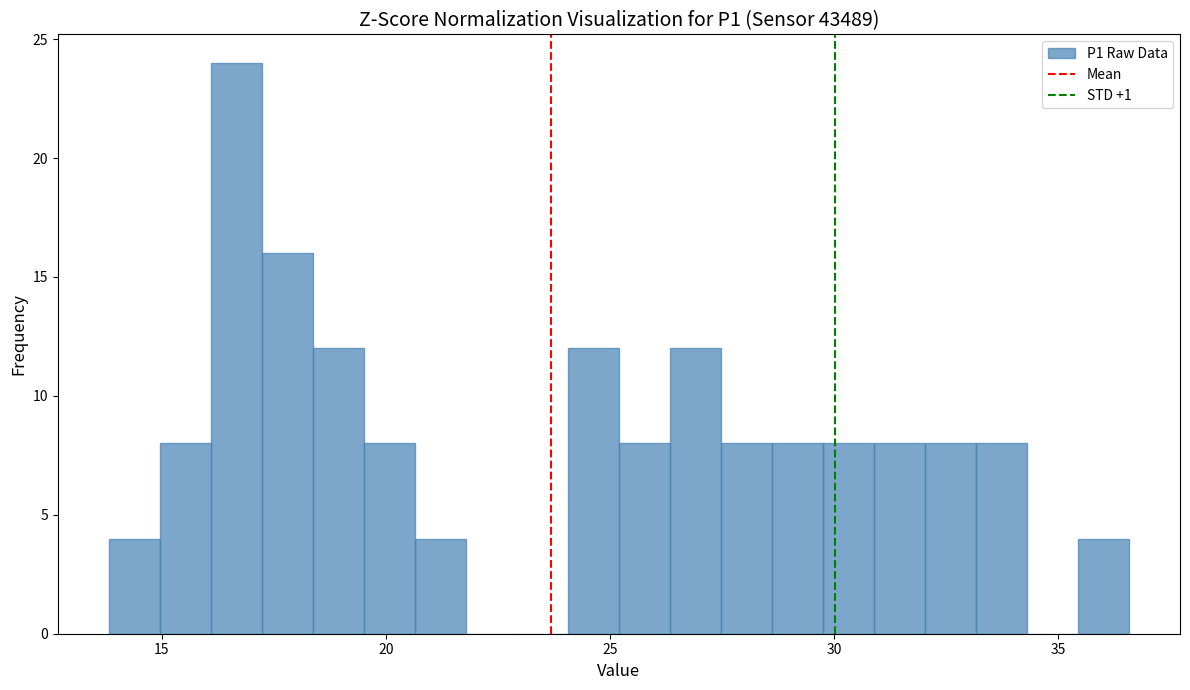

Around what value on the x-axis is the tallest bar? Give the approximate position of its centre, as read against the axis.

16.5